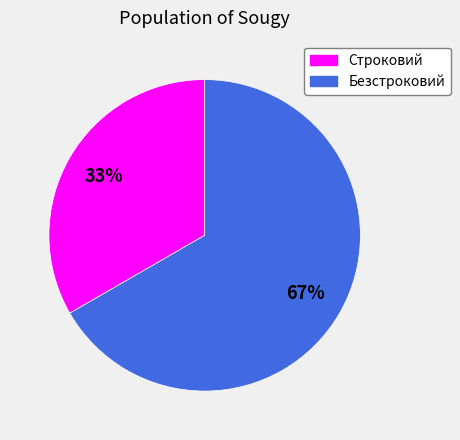

Which has a higher value, Безстроковий or Строковий?

Безстроковий